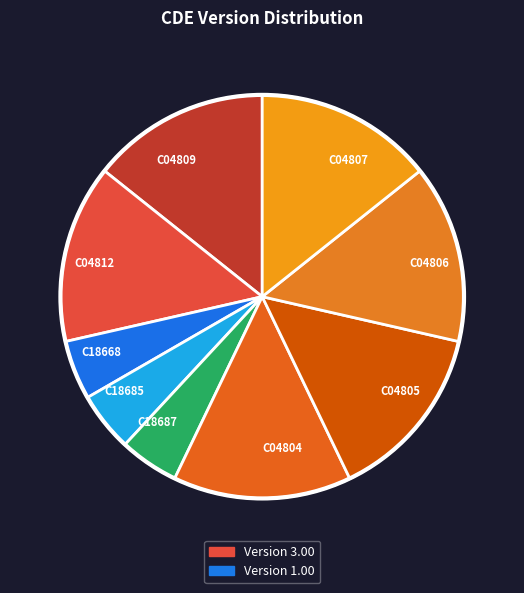

Is it true that C04805 is 14% of the pie?

True